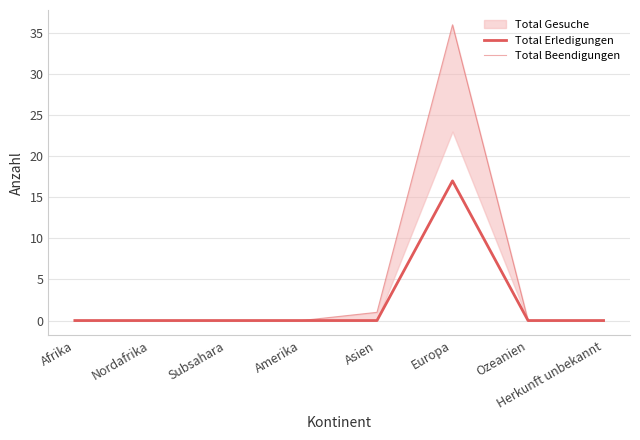

True or false: Total Erledigungen and Total Beendigungen intersect in this chart.

False